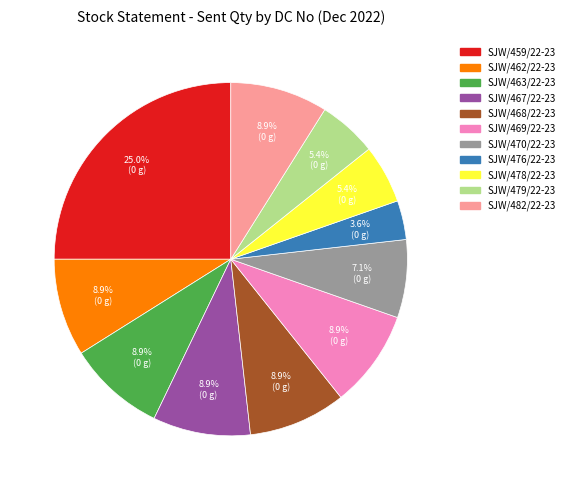

What is the smallest slice in the pie chart?

SJW/476/22-23